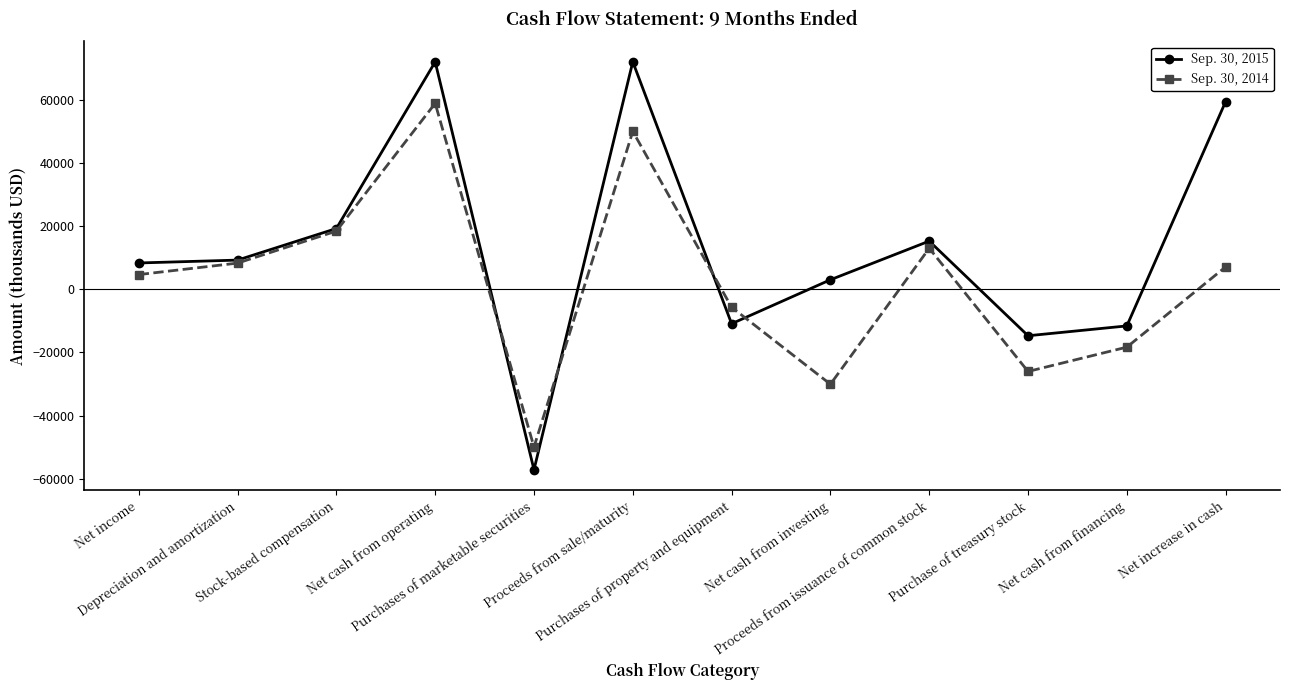

How many values in Sep. 30, 2015 are below zero?

4